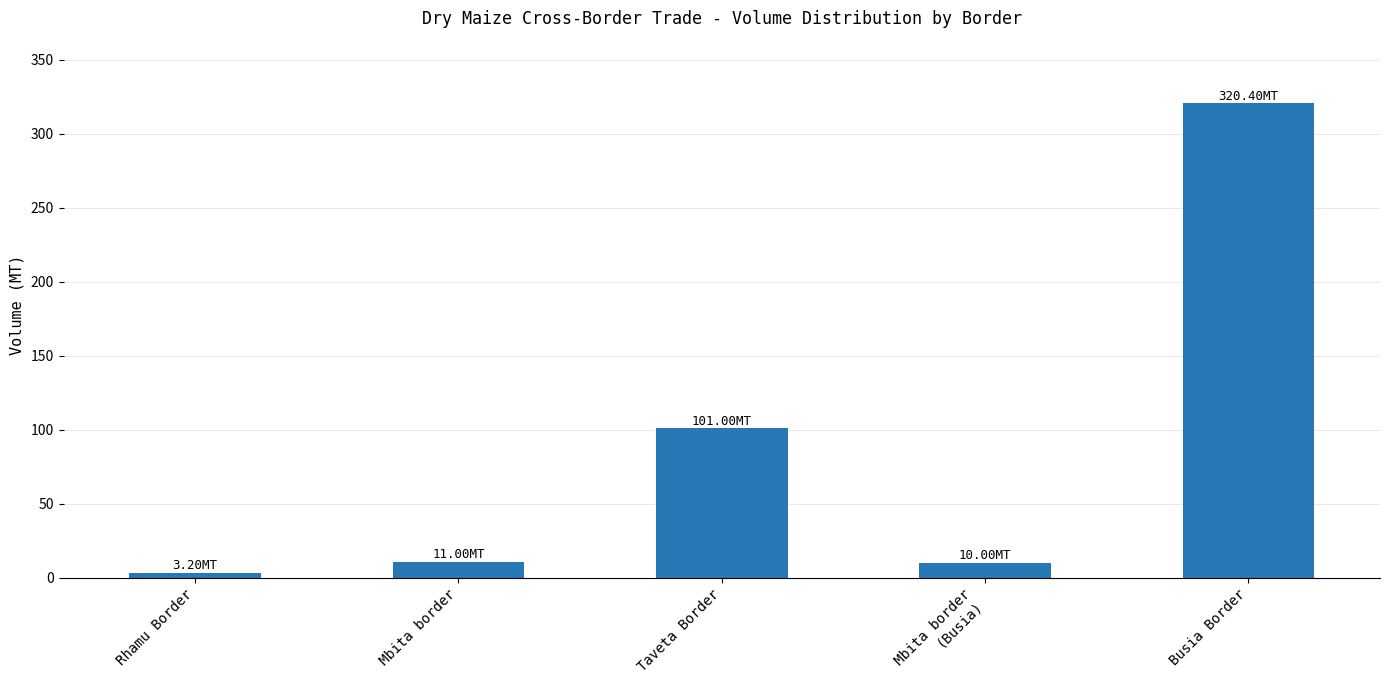

What is the difference between the maximum and minimum values?

317.2